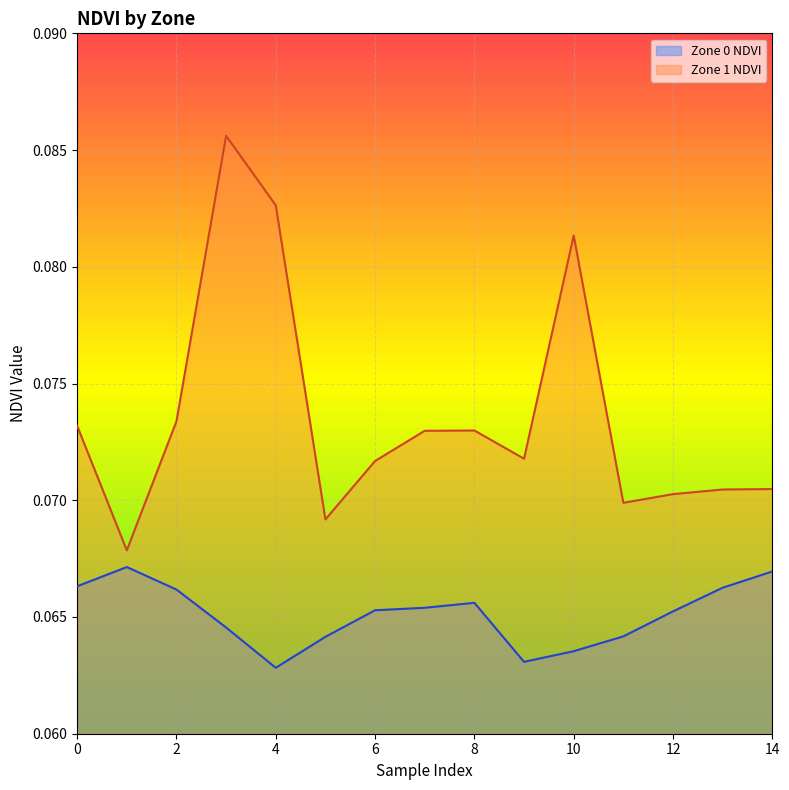

What is the value of the Zone 1 NDVI point at the 14th from the left?

0.1